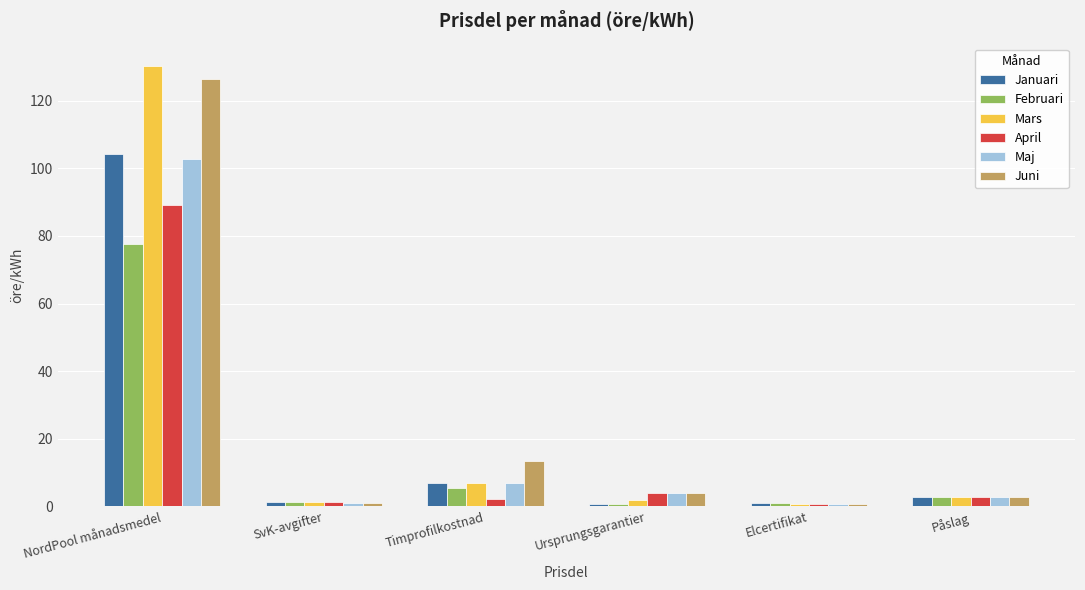

What is the total value across all series at Påslag?

17.4